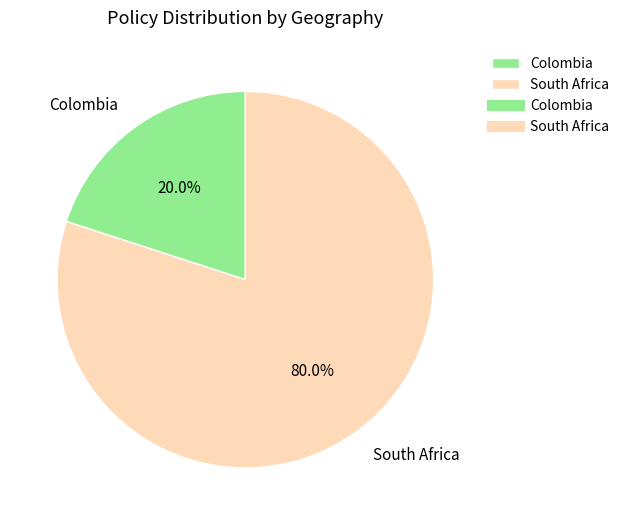

Is there any slice that represents more than half of the pie?

Yes